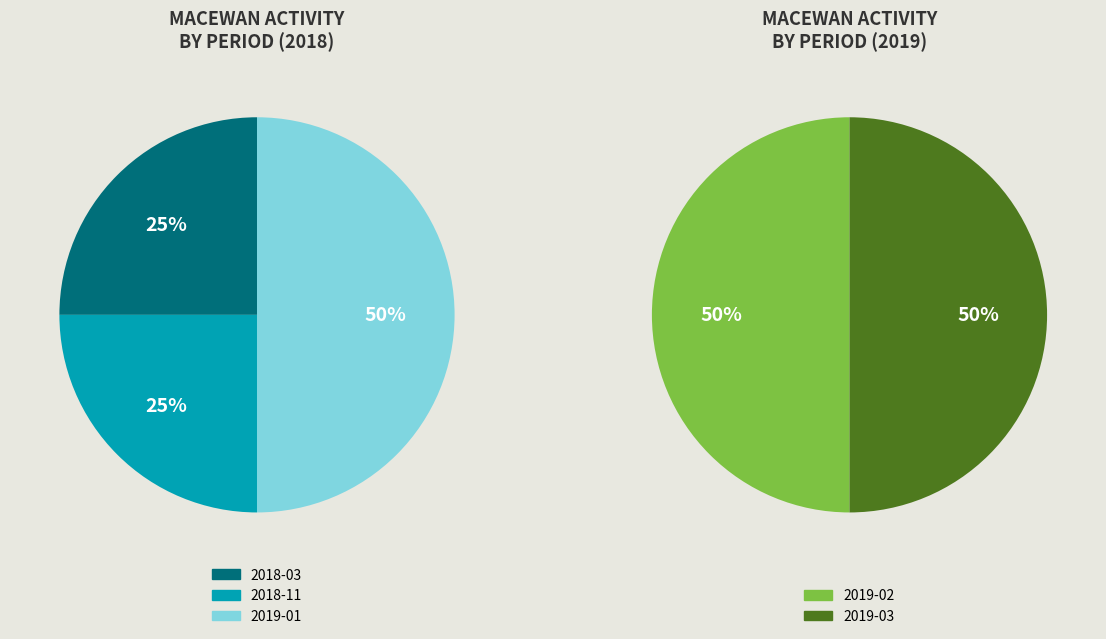

How many segments does this pie chart have?

5